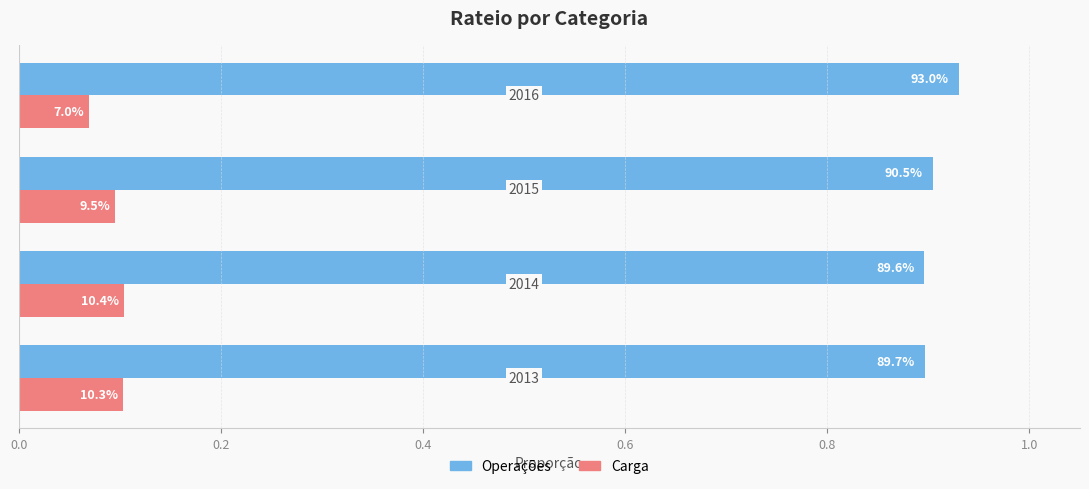

At how many categories does at least one series exceed 0?

4